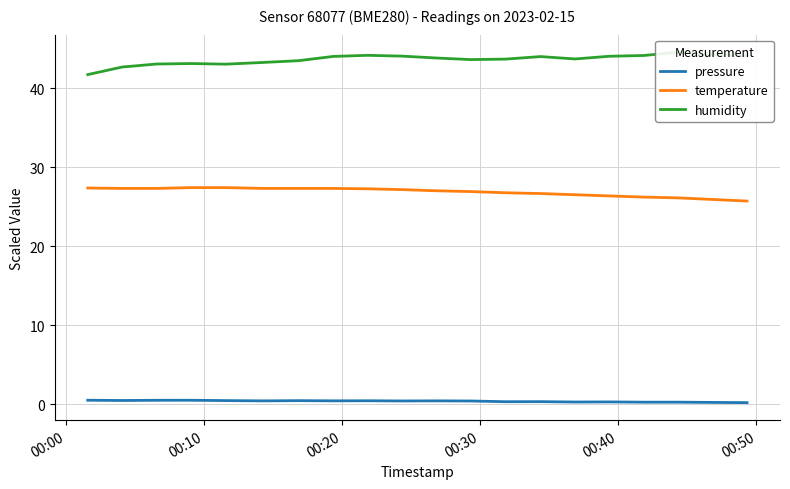

What is the difference between the maximum and second lowest values in the temperature series?

1.5